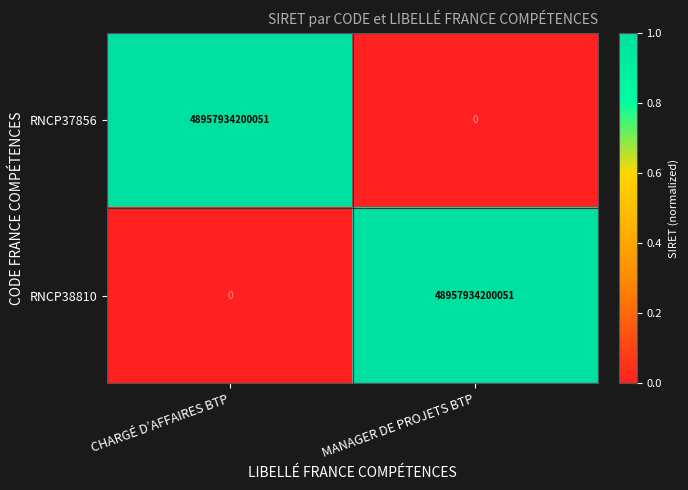

True or false: RNCP38810 has a value of 27717936472215 at CHARGÉ D’AFFAIRES BTP.

False